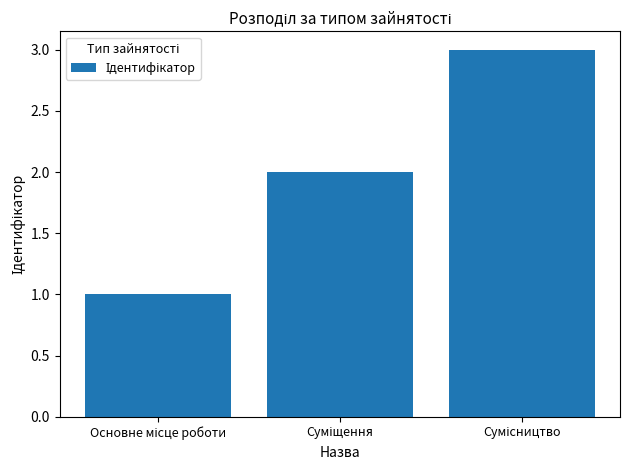

What is the greatest value displayed?

3